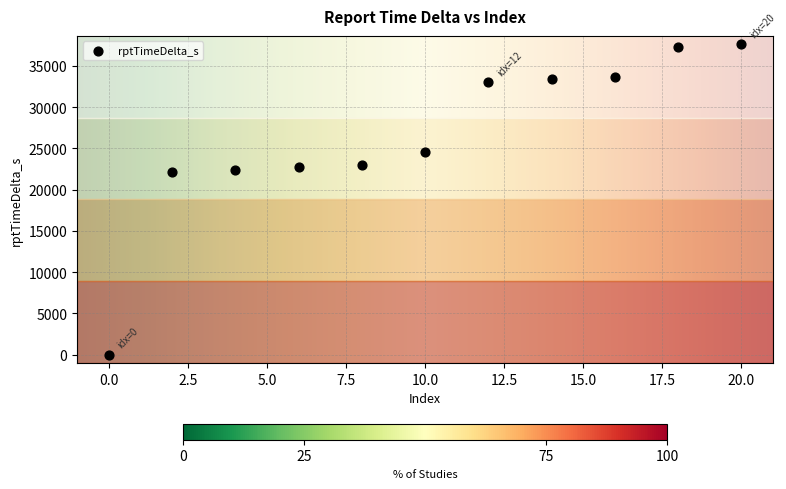

What is the average X value?

10